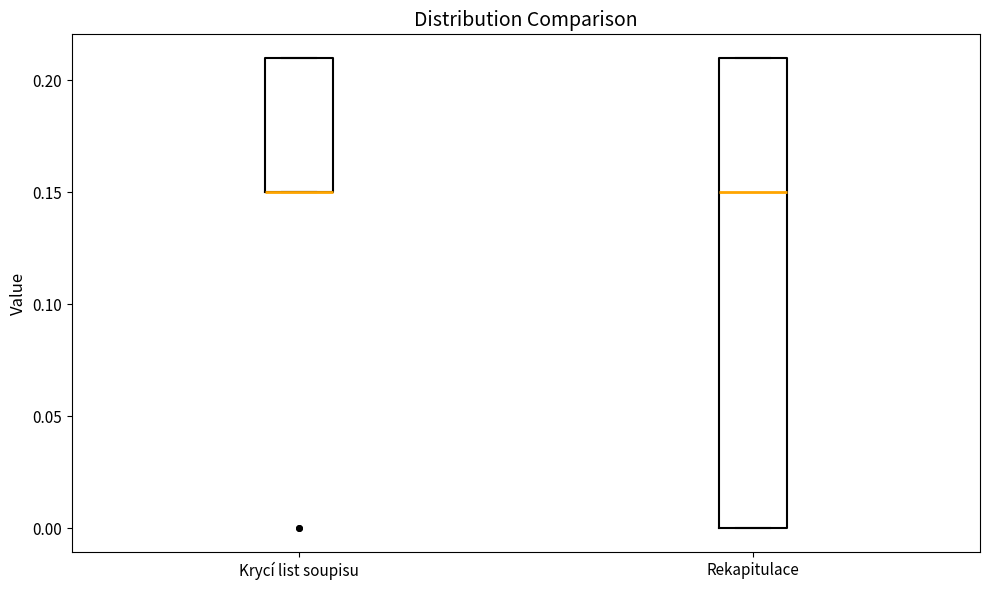

Where is the upper edge of the box for Rekapitulace on the y-axis? The values are not printed on the chart, so give them approximately, as read against the axis.

0.21